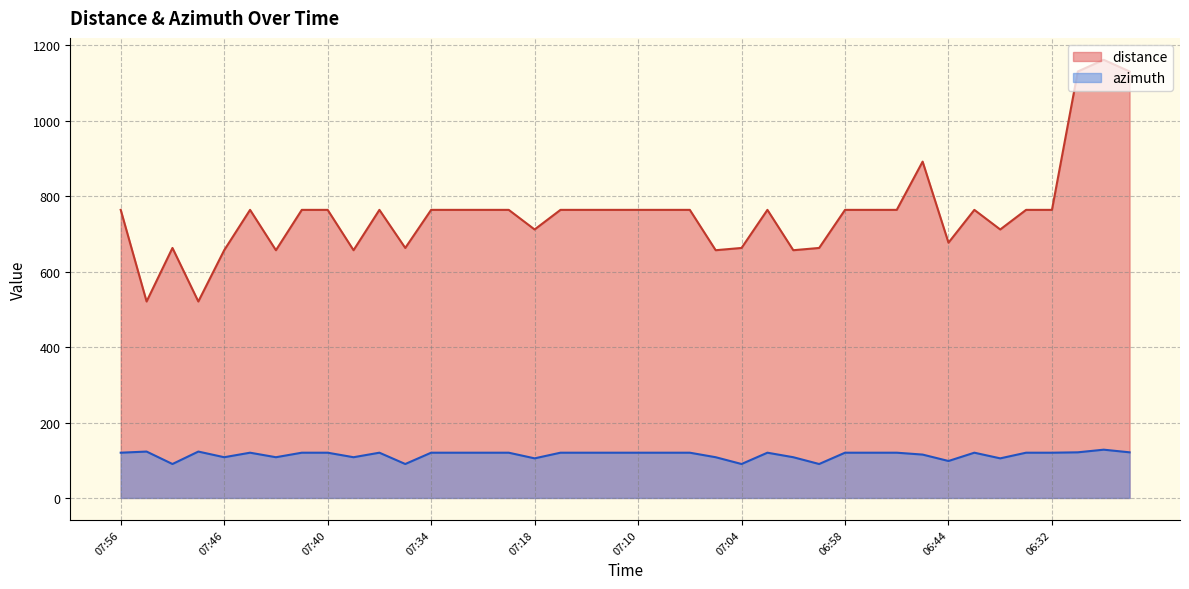

Which series has the widest spread of values?

distance